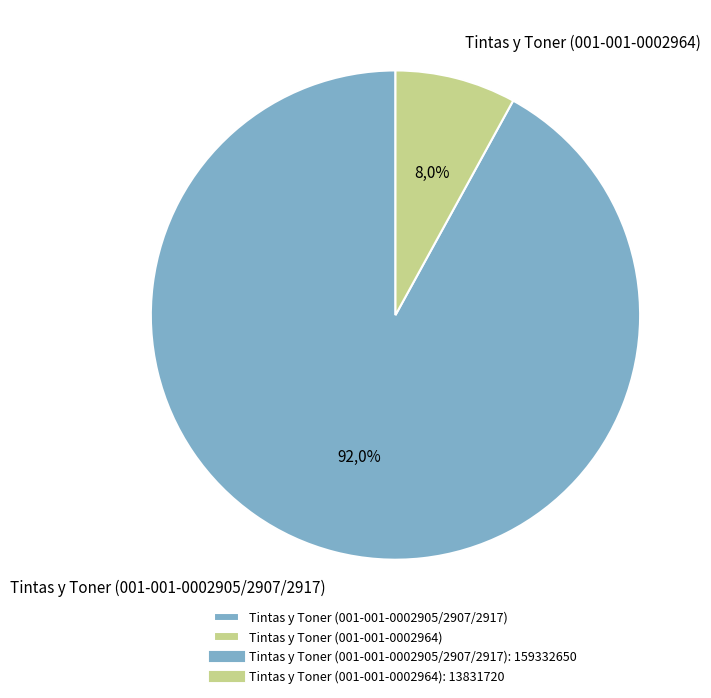

To the nearest percent, what is the combined percentage of Tintas y Toner (001-001-0002905/2907/2917) and Tintas y Toner (001-001-0002964)?

100%